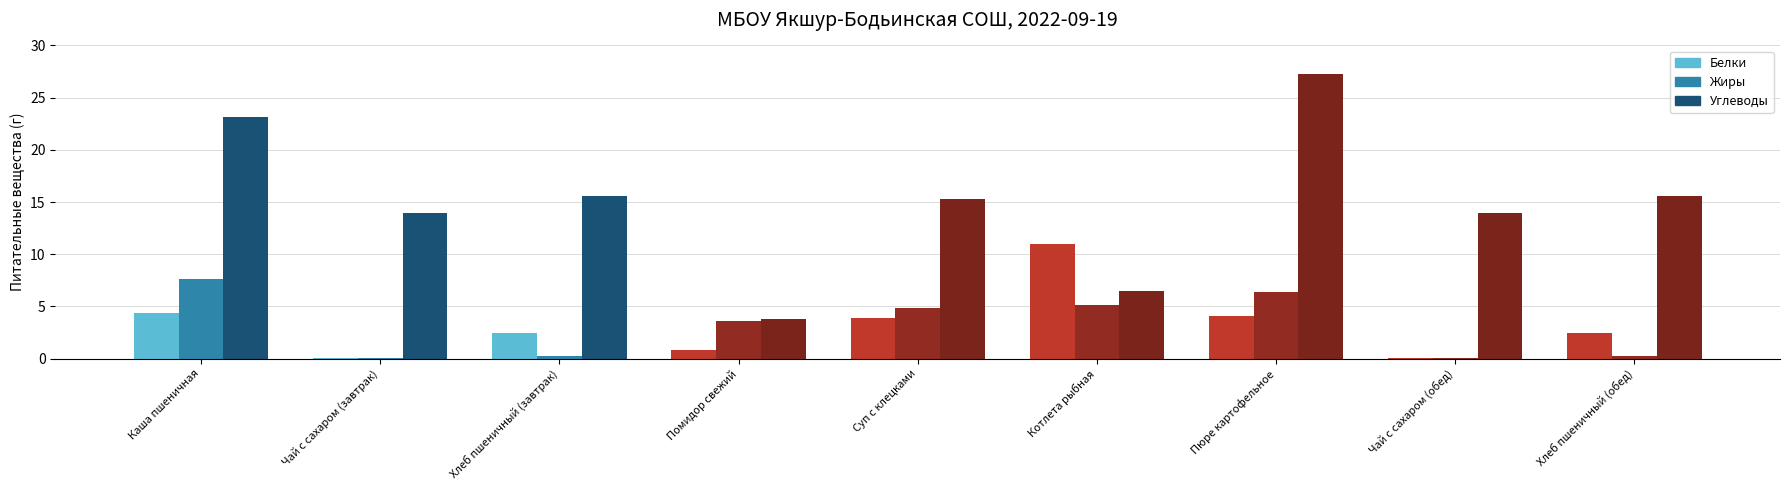

At which label does Жиры first exceed 3?

Каша пшеничная